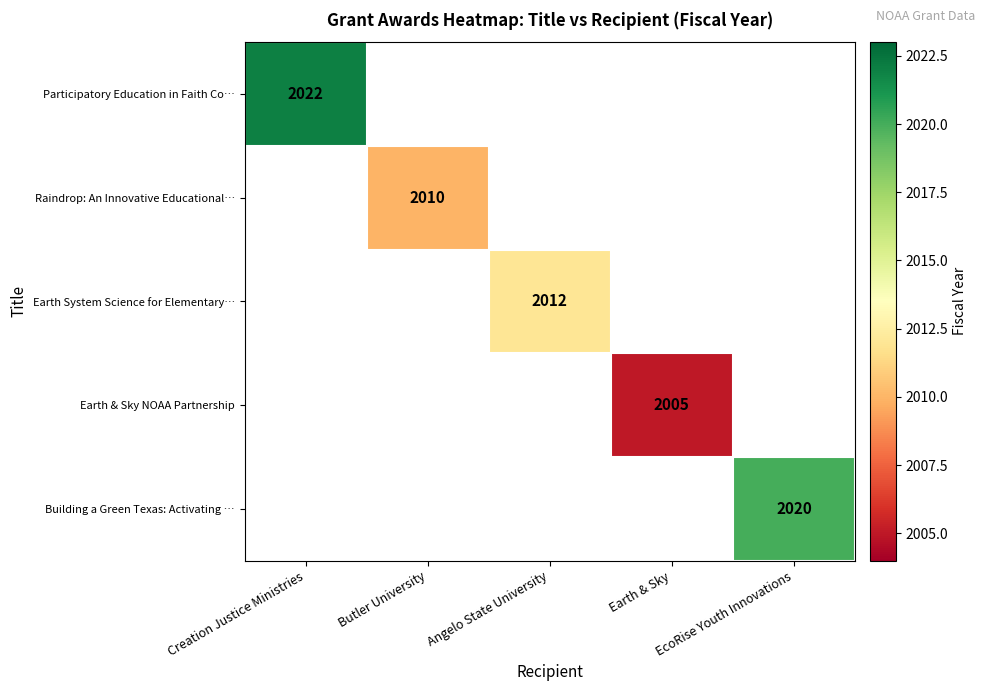

What is the greatest value displayed?

2022.0